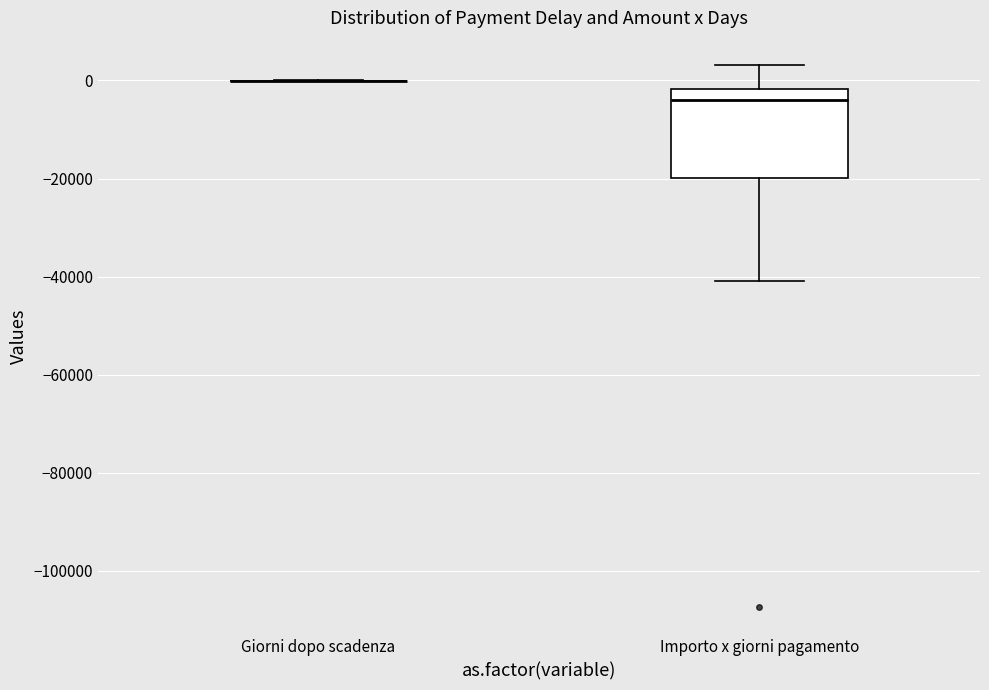

Reading left to right, read every box against the y-axis: the position of its median line, the range the box covers, and the ends of its whiskers. The values are not printed on the chart, so give them approximately, as read against the axis.

Giorni dopo scadenza: box collapsed to a line at 0, whiskers 0 to 0
Importo x giorni pagamento: median -4000, box -20000 to -2000, whiskers -40000 to 4000